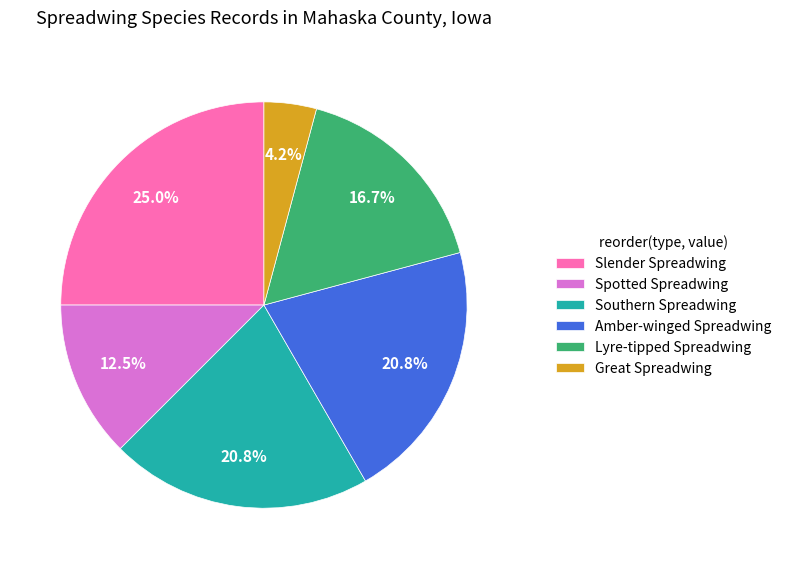

Do Great Spreadwing and Amber-winged Spreadwing together represent more than half of the pie?

No